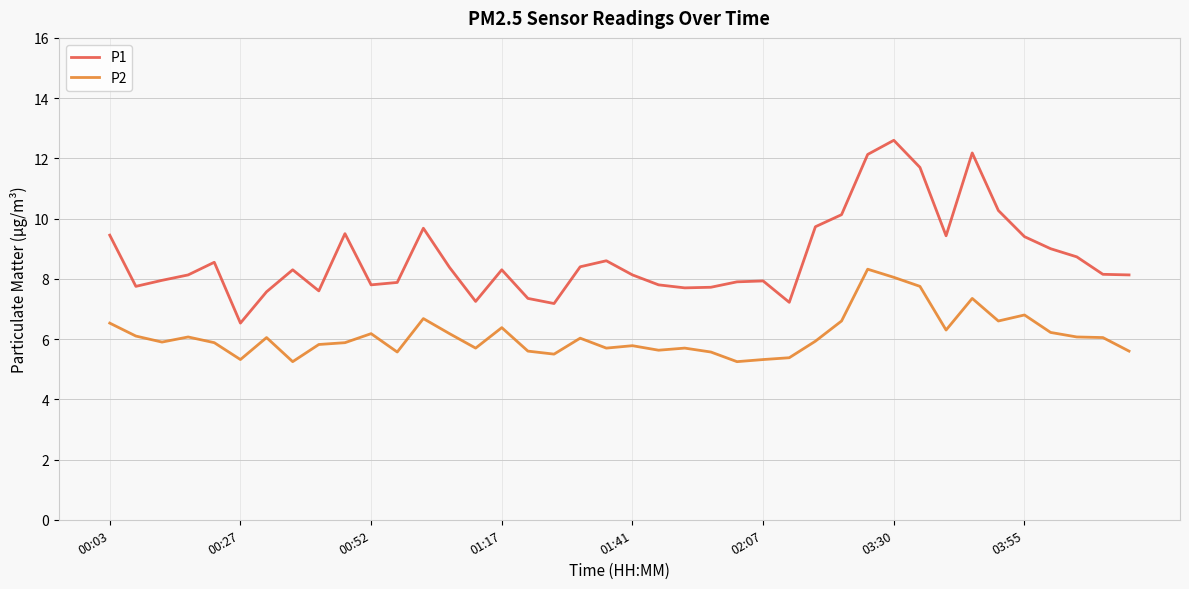

True or false: P1 and P2 cross at least once.

False